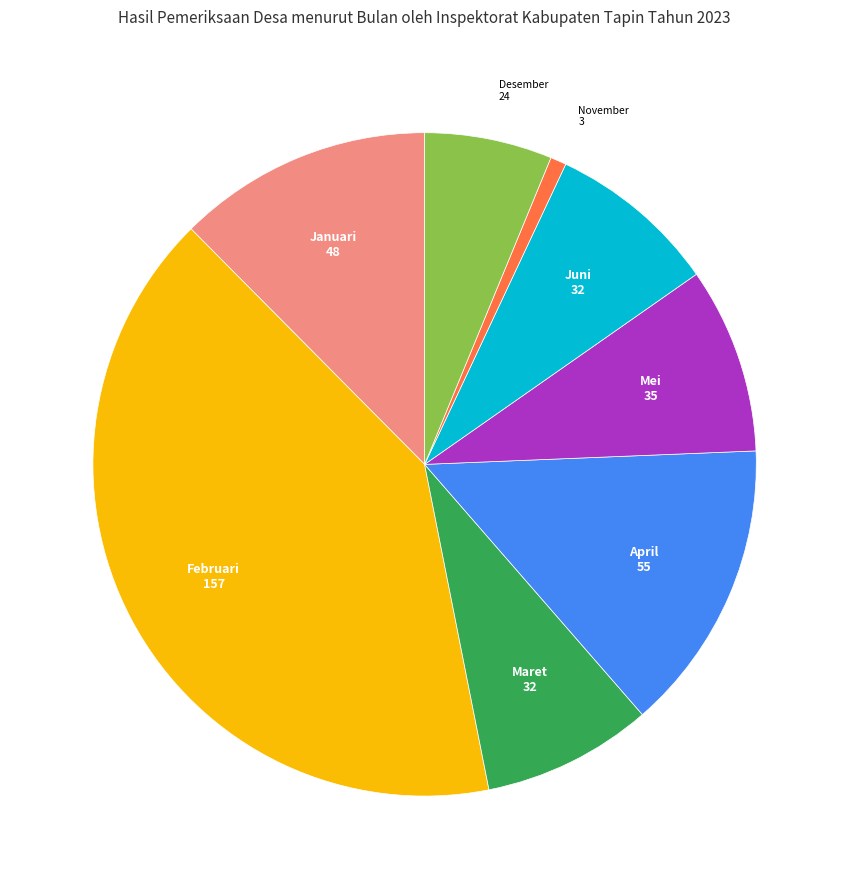

Does Desember account for over 50% of the chart?

No